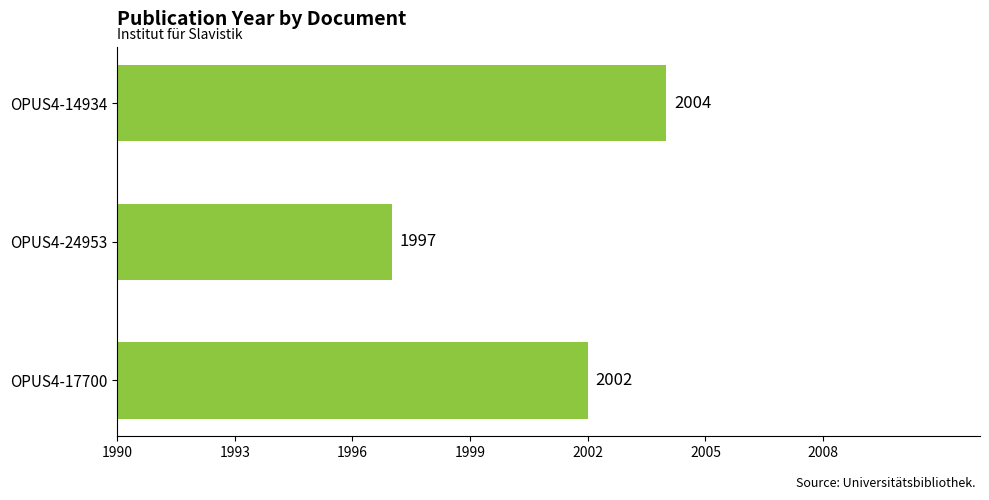

Which has a higher value, OPUS4-24953 or OPUS4-14934?

OPUS4-14934